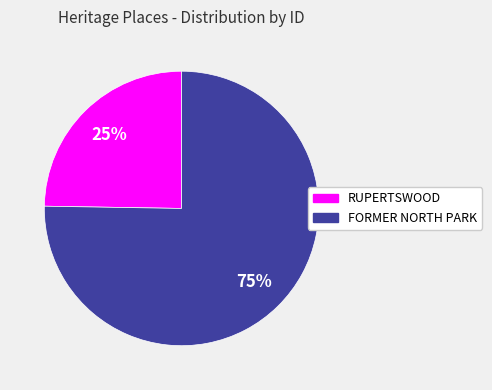

Which slice represents more than half of the pie?

FORMER NORTH PARK